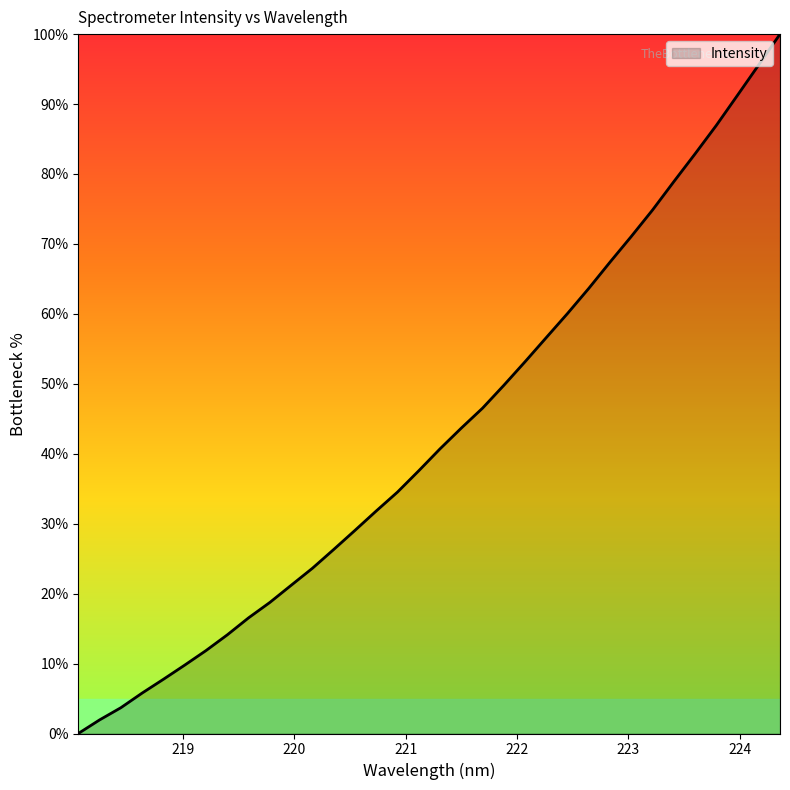

How many lines are shown in the chart?

1